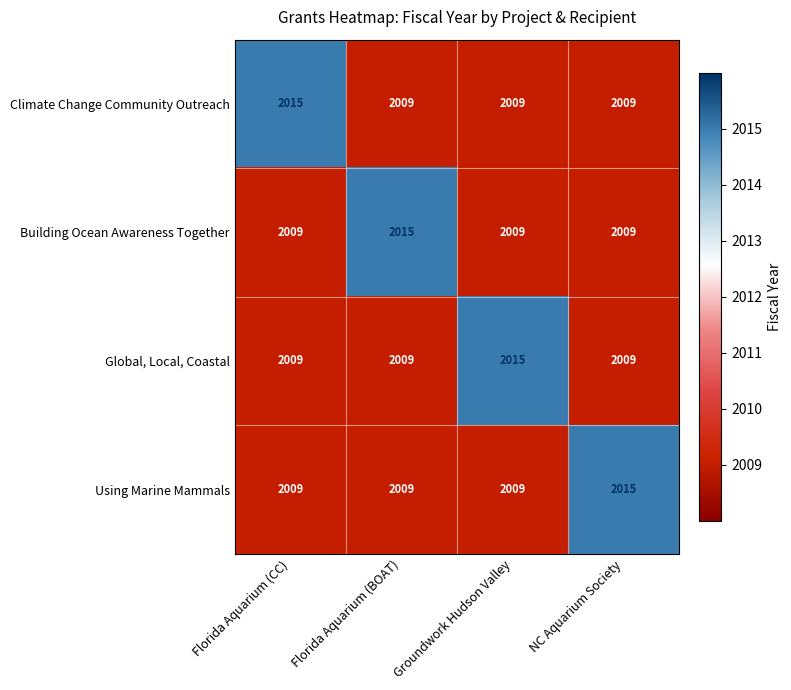

How many Climate Change Community Outreach values are between 2009 and 2015?

4